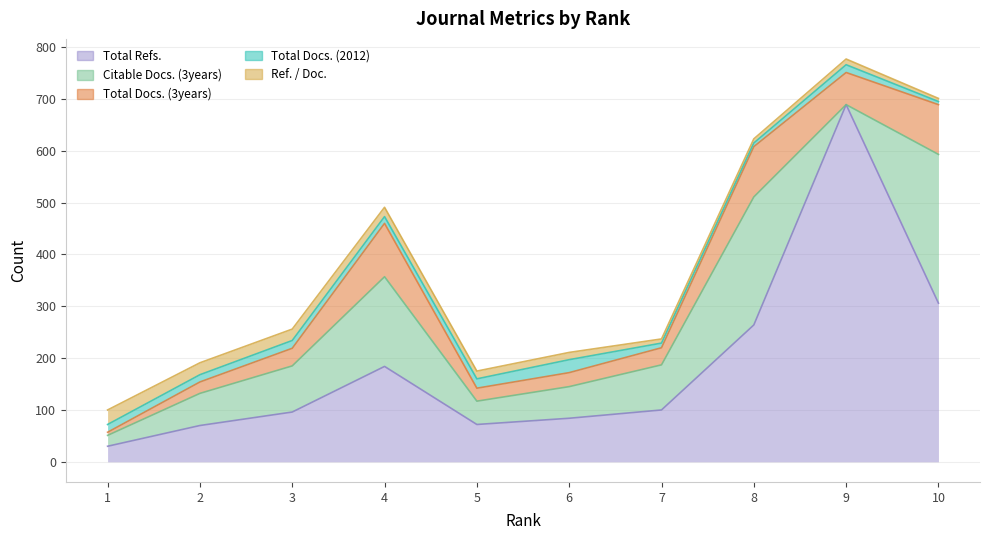

At which category is the sum across all series the highest?

9